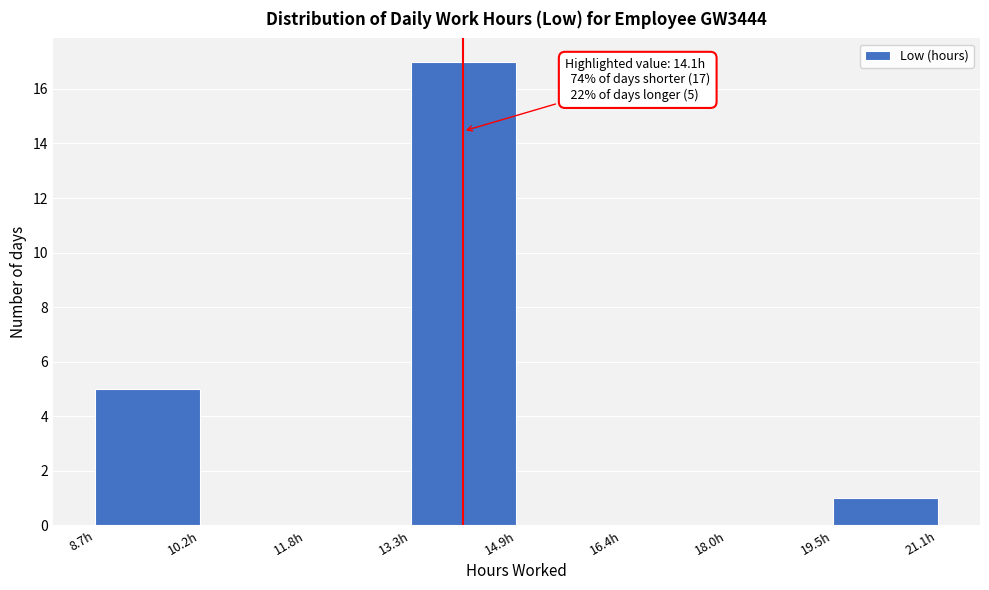

Which range on the x-axis has the tallest bar?

13.4 to 14.8